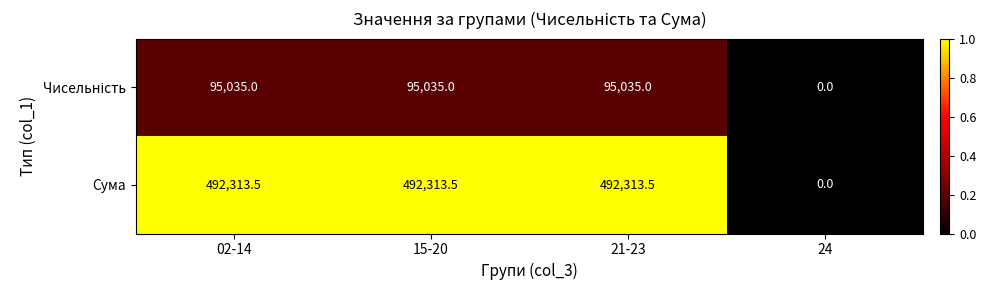

Which series has the largest total across all categories?

Сума